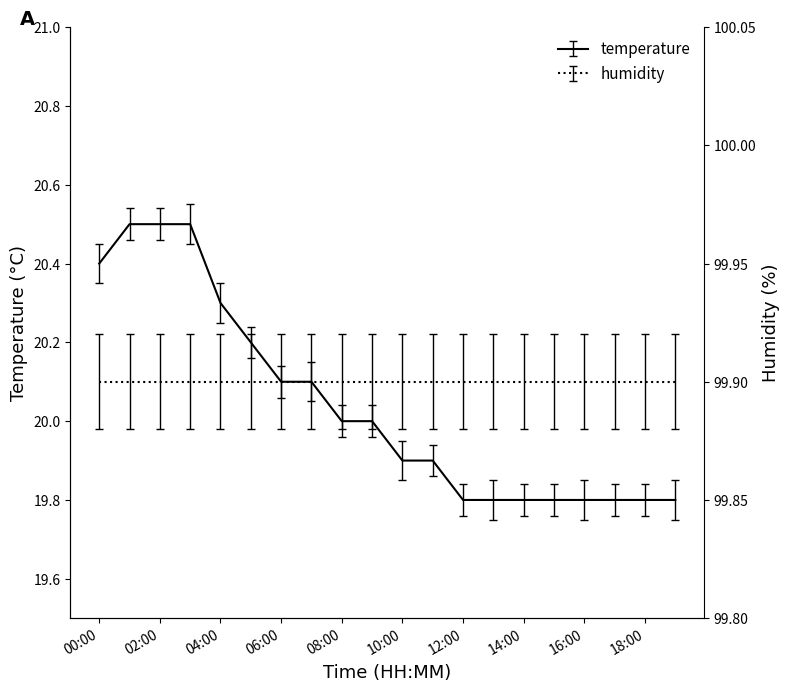

Reading left to right, transcribe all the data shown in this chart.

20.4	20.5	20.5	20.5	20.3	20.2	20.1	20.1	20.0	20.0	19.9	19.9	19.8	19.8	19.8	19.8	19.8	19.8	19.8	19.8